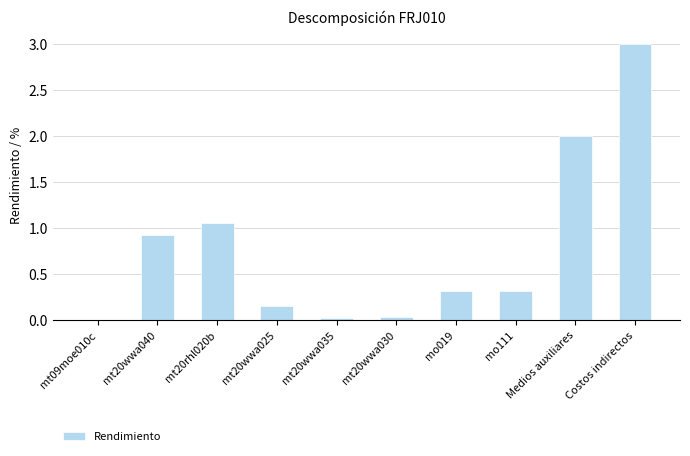

The chart shows a value of 3.0 at Costos indirectos. True or false?

True